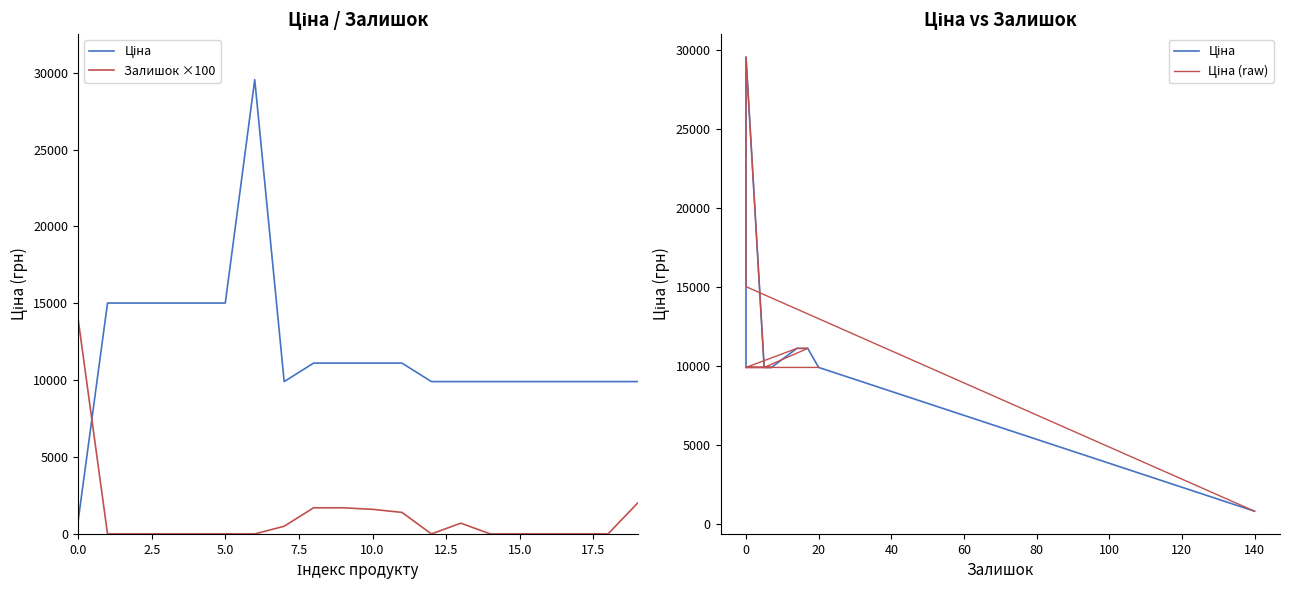

At which label is Залишок ×100 closest to 7000?

19